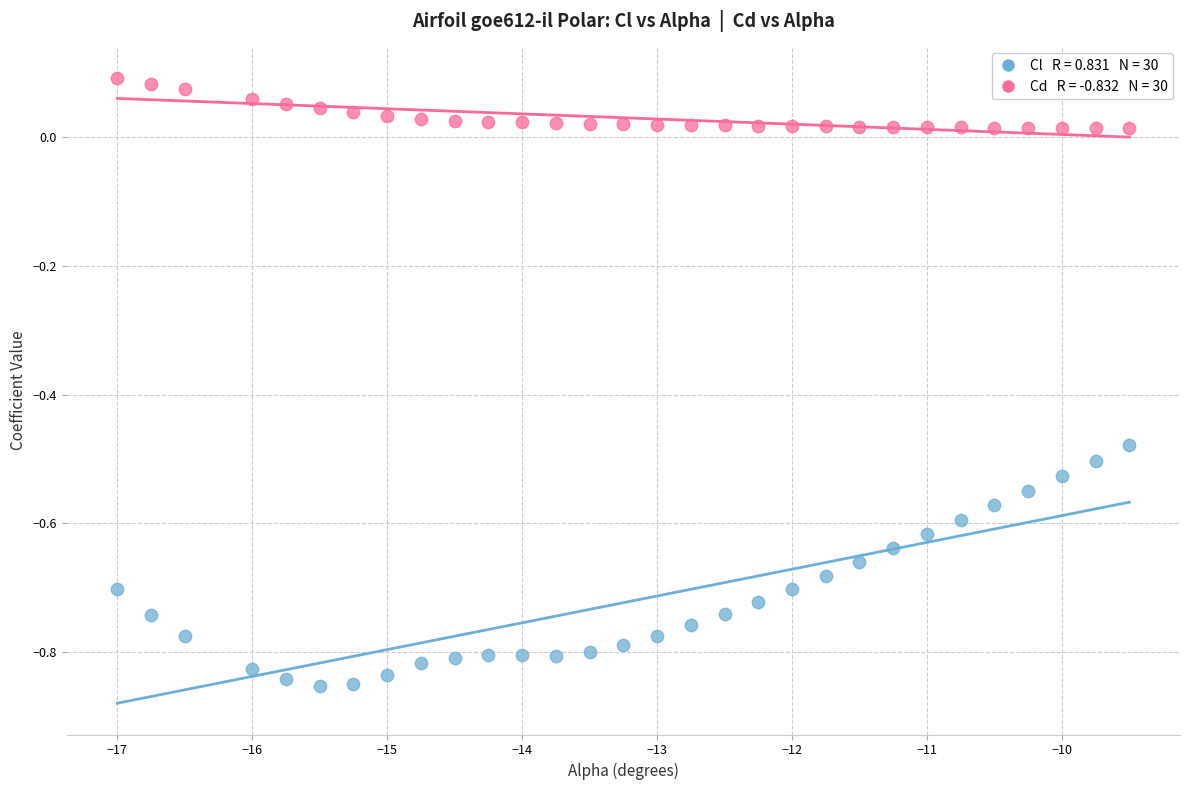

Across all data points, what is the range of Y values (max minus min)?

0.9